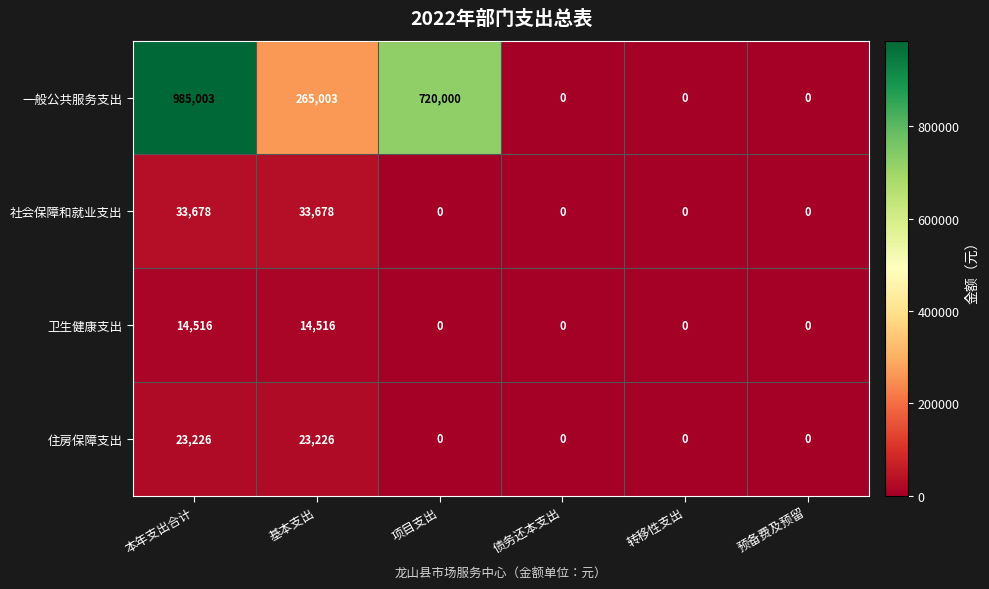

At which category does the chart reach its peak across all series?

本年支出合计